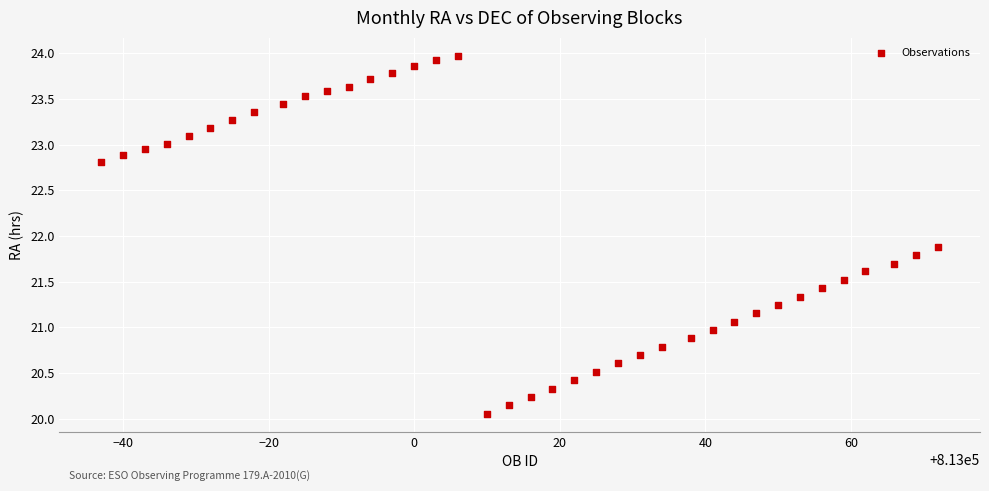

What Y value in the scatter plot is closest to 22?

21.9